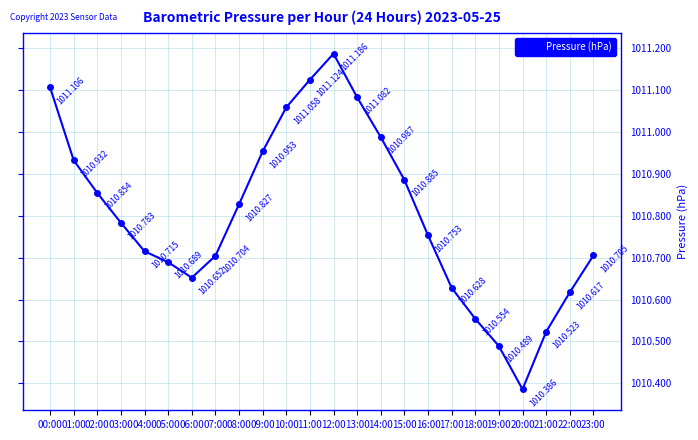

What is the difference between the maximum and minimum values?

0.8